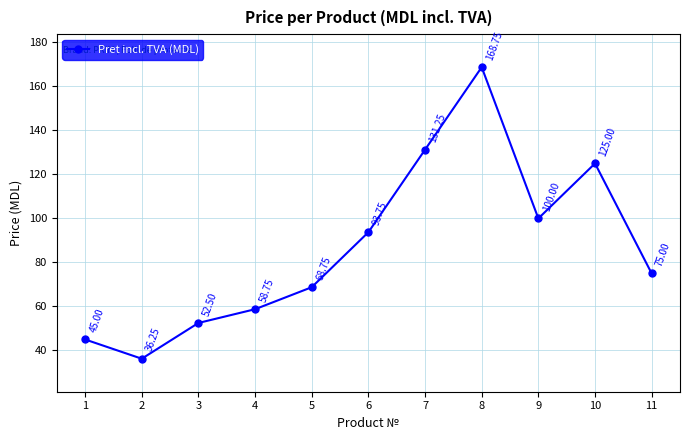

Which category has the highest value across all series?

8